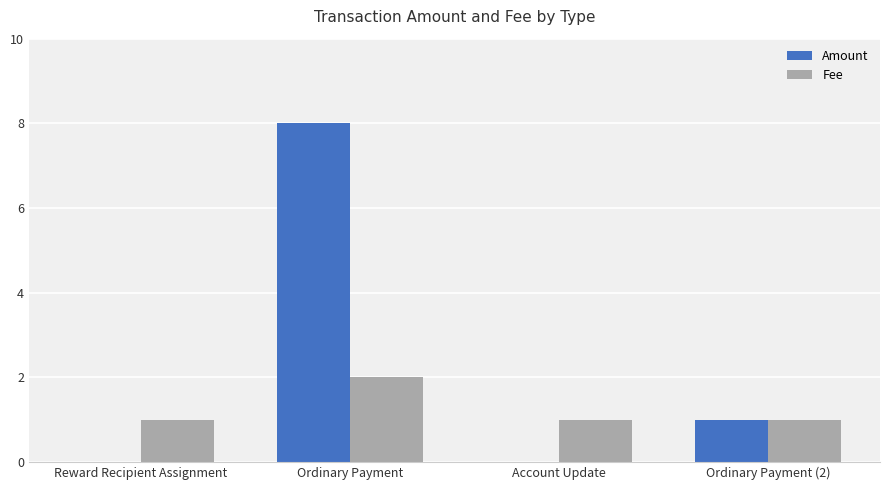

At which category does the chart reach its peak across all series?

Ordinary Payment